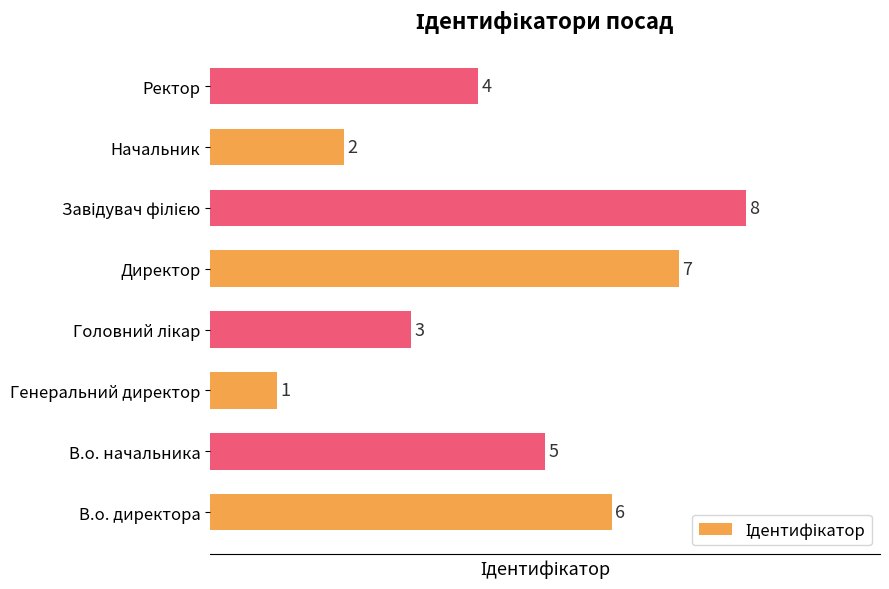

Count the number of categories in the chart.

8